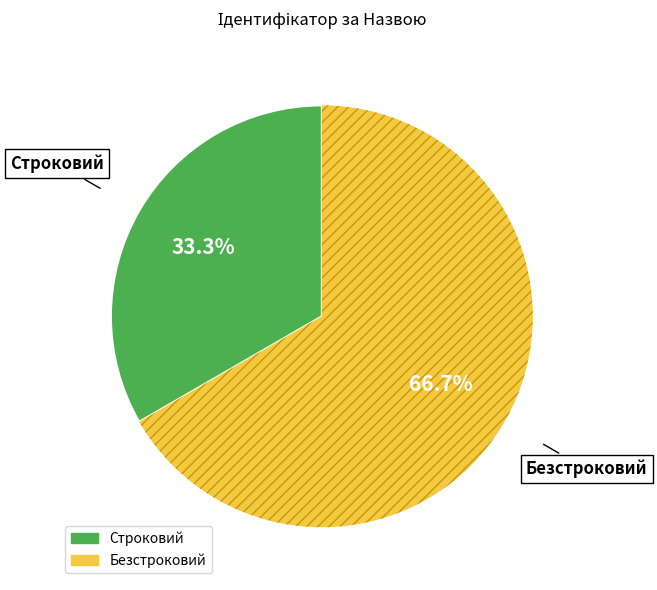

Which category has the smallest portion of the pie?

Строковий